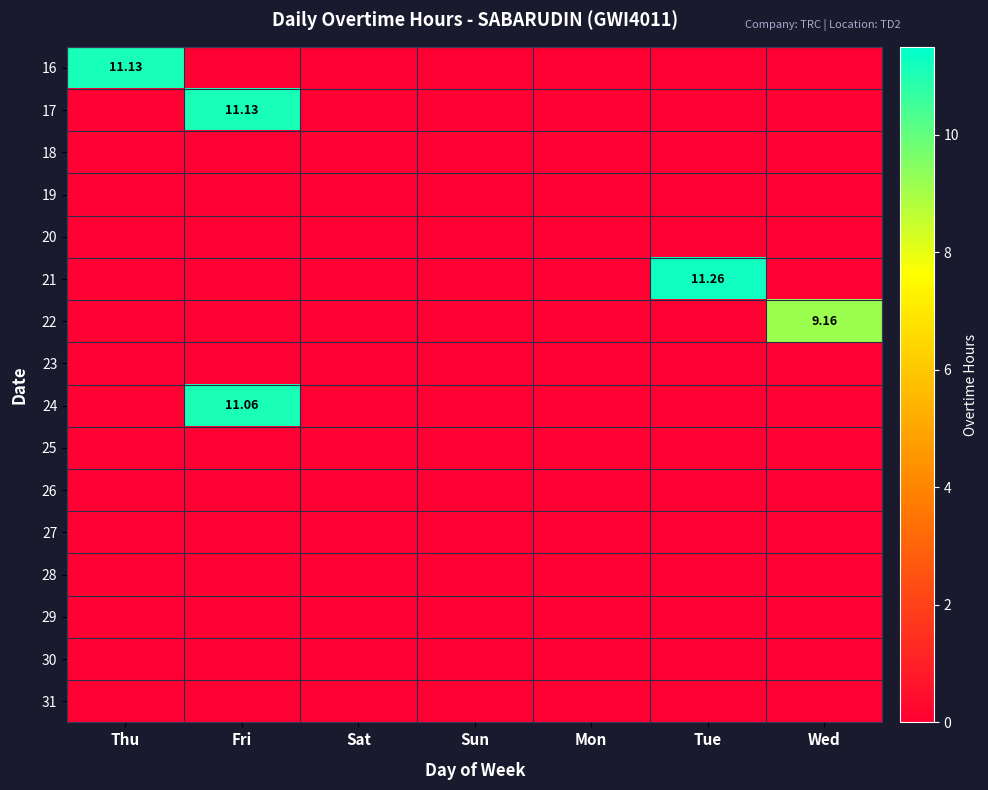

The 28 series shows 0.0 at Thu. True or false?

True